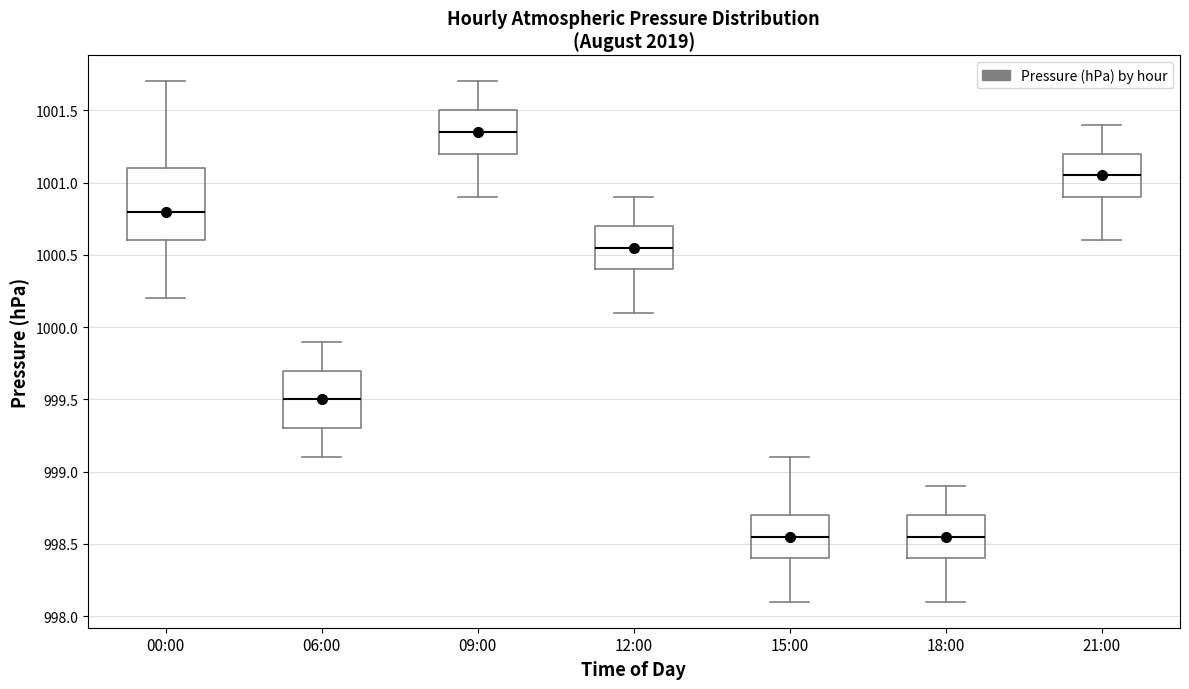

Reading left to right, transcribe this box plot: for each box, give where its median line is, the range the box spans, and where its two whiskers end, as read against the y-axis. The values are not printed on the chart, so give them approximately, as read against the axis.

00:00: median 1000.80, box 1000.60 to 1001.10, whiskers 1000.20 to 1001.70
06:00: median 999.50, box 999.30 to 999.70, whiskers 999.10 to 999.90
09:00: median 1001.35, box 1001.20 to 1001.50, whiskers 1000.90 to 1001.70
12:00: median 1000.55, box 1000.40 to 1000.70, whiskers 1000.10 to 1000.90
15:00: median 998.55, box 998.40 to 998.70, whiskers 998.10 to 999.10
18:00: median 998.55, box 998.40 to 998.70, whiskers 998.10 to 998.90
21:00: median 1001.05, box 1000.90 to 1001.20, whiskers 1000.60 to 1001.40